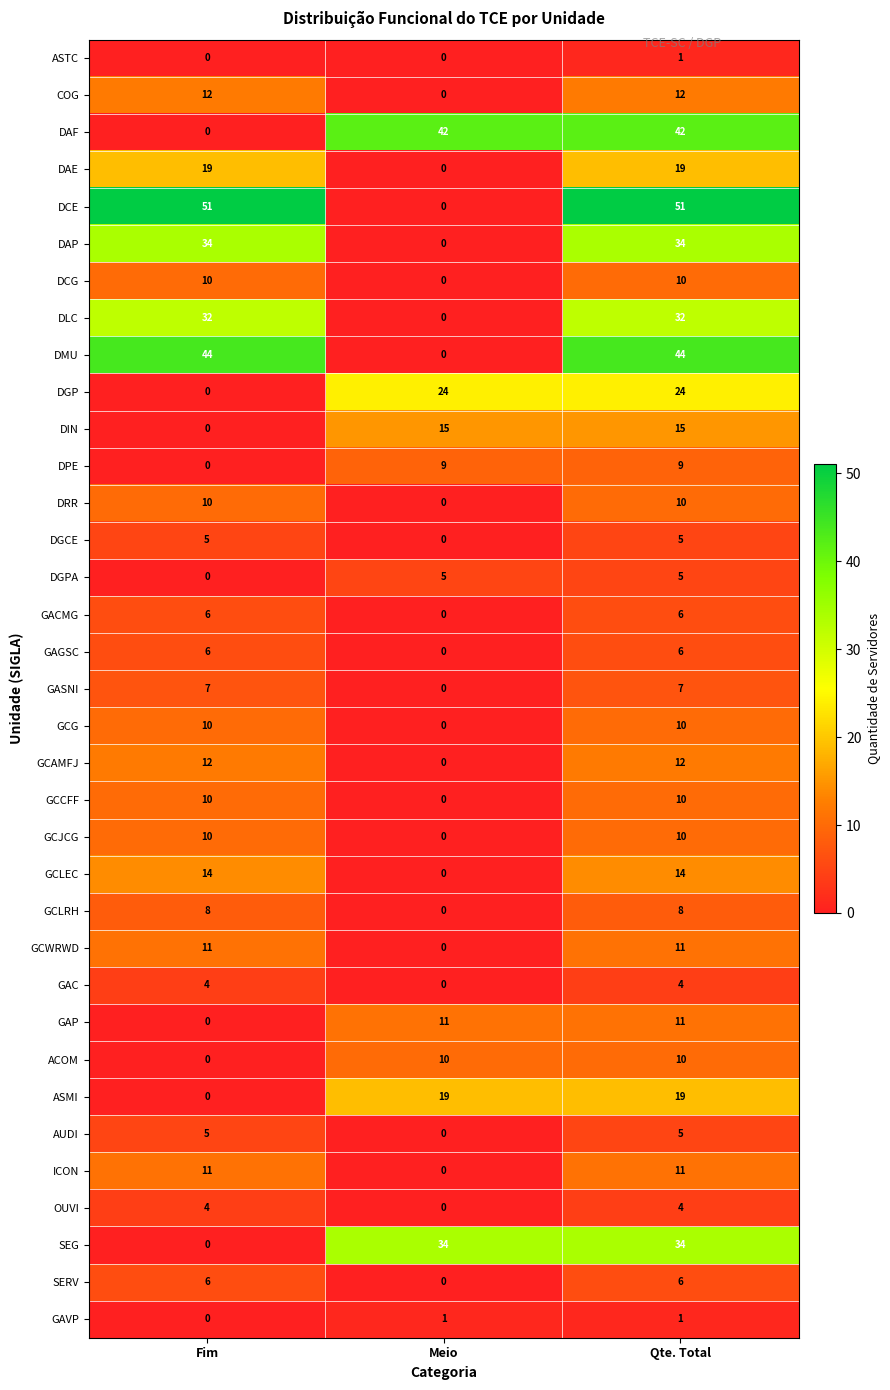

Between Fim and Qte. Total, which series saw the biggest shift?

DAF